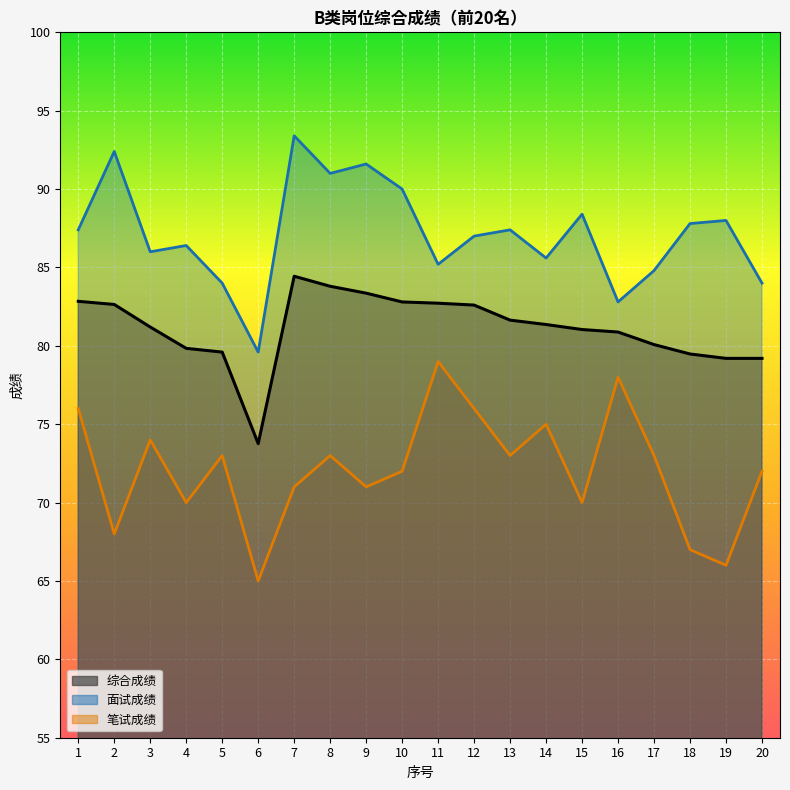

True or false: 综合成绩 and 笔试成绩 cross at least once.

False